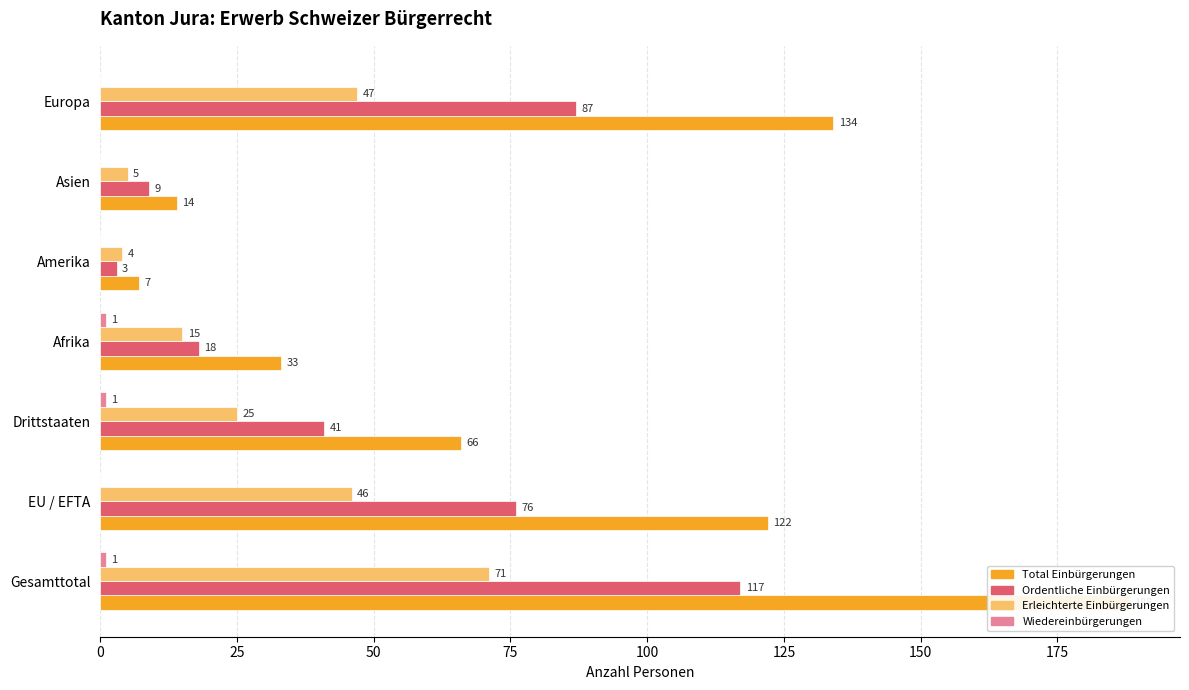

Between Afrika and EU / EFTA, which is larger?

EU / EFTA